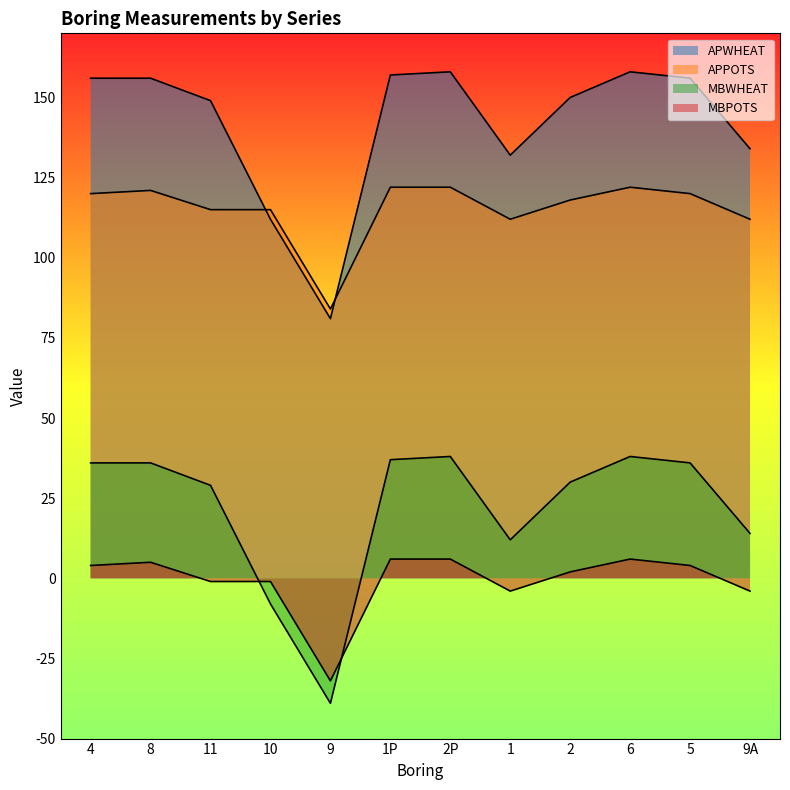

At which label does APPOTS reach its minimum?

9